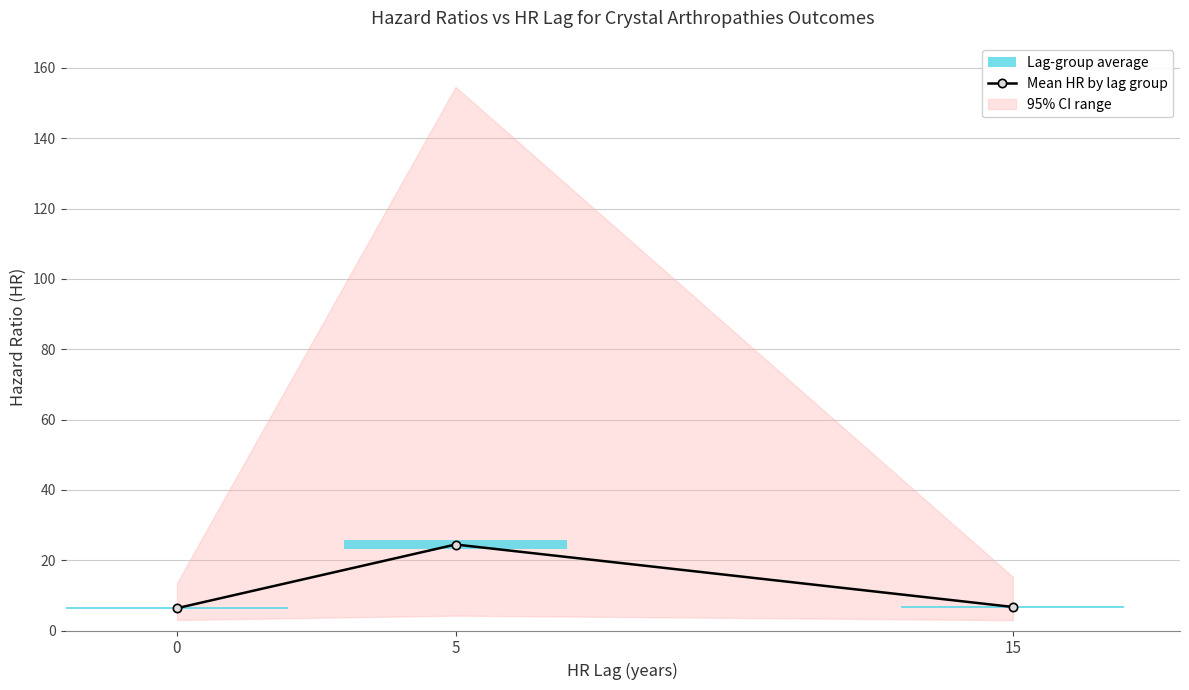

What value does the data have at 15?

6.7